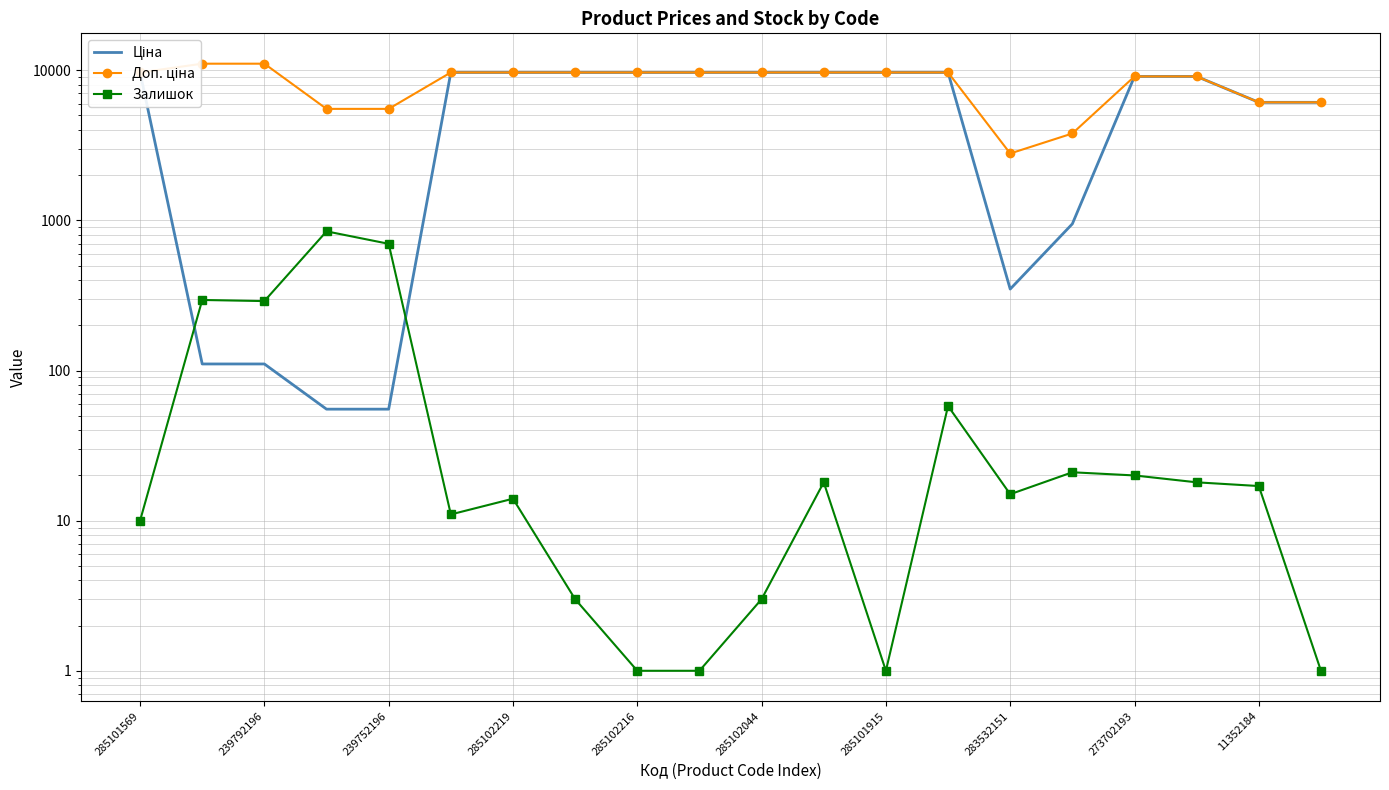

Reading left to right, extract all data points from this chart.

Ціна: 9664.7	110.5	110.5	55.3	55.3	9664.7	9664.7	9664.7	9664.7	9664.7	9664.7	9664.7	9664.7	9664.7	348.6	947.6	9092.0	9092.0	6112.5	6112.5
Доп. ціна: 9664.7	11055.0	11055.0	5528.0	5528.0	9664.7	9664.7	9664.7	9664.7	9664.7	9664.7	9664.7	9664.7	9664.7	2789.2	3790.3	9092.0	9092.0	6112.5	6112.5
Залишок: 10.0	295.0	290.0	845.0	698.0	11.0	14.0	3.0	1.0	1.0	3.0	18.0	1.0	58.0	15.0	21.0	20.0	18.0	17.0	1.0